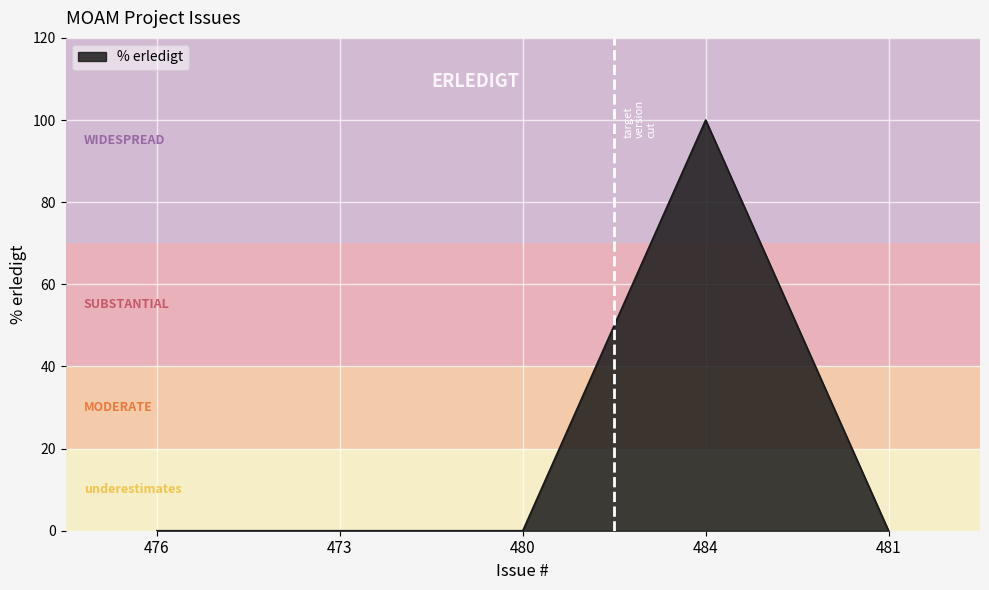

Count the number of data series in this chart.

1